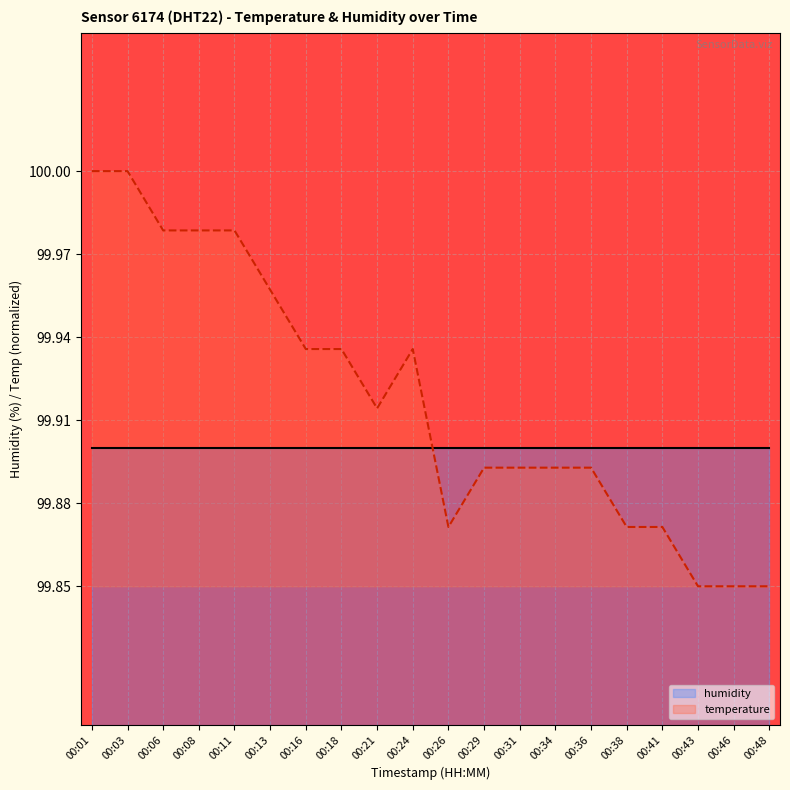

What is the sum of all values?

1998.3